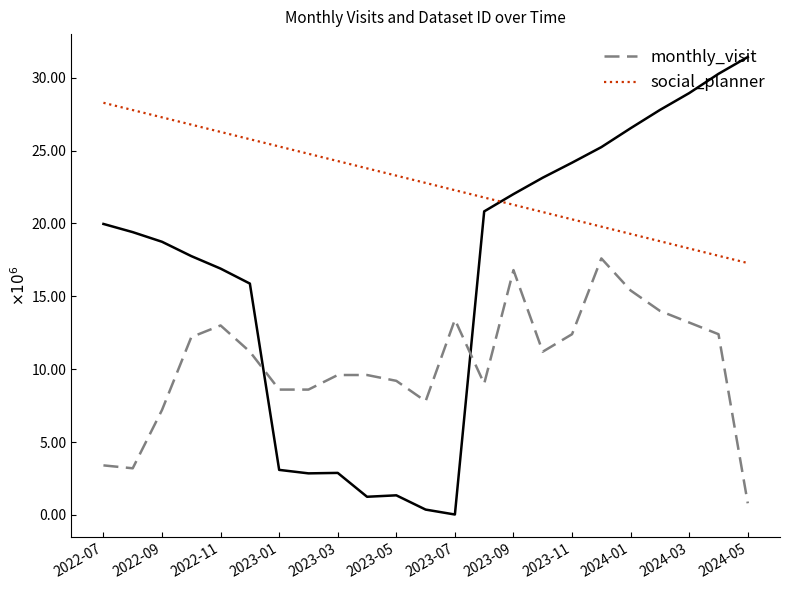

Rank the series at 19 from highest to lowest value.

social_planner, monthly_visit